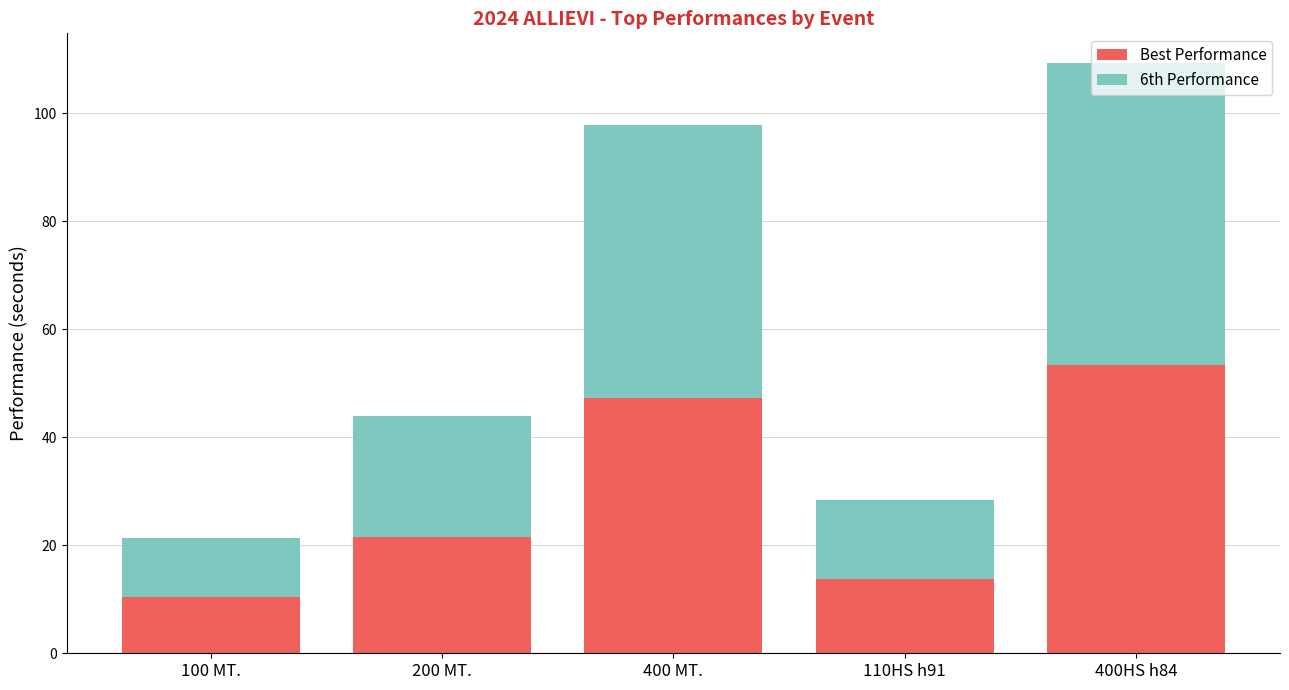

What are all the series names shown in the legend?

Best Performance, 6th Performance